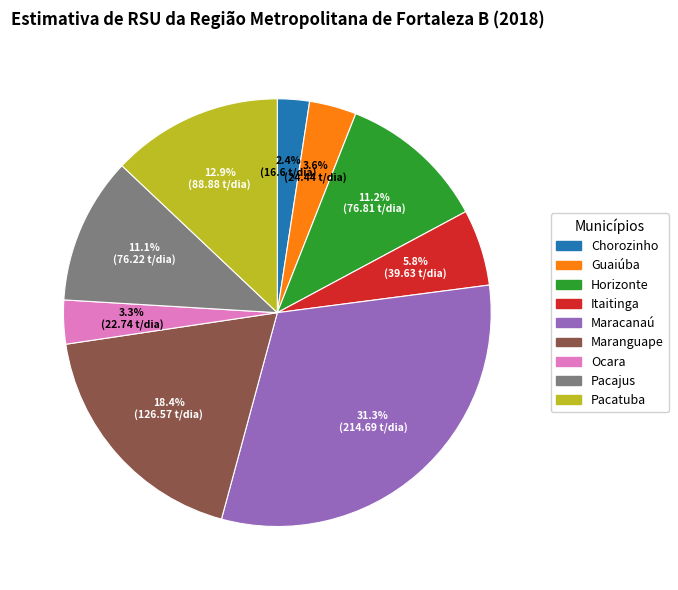

Which category has the biggest portion of the pie?

Maracanaú